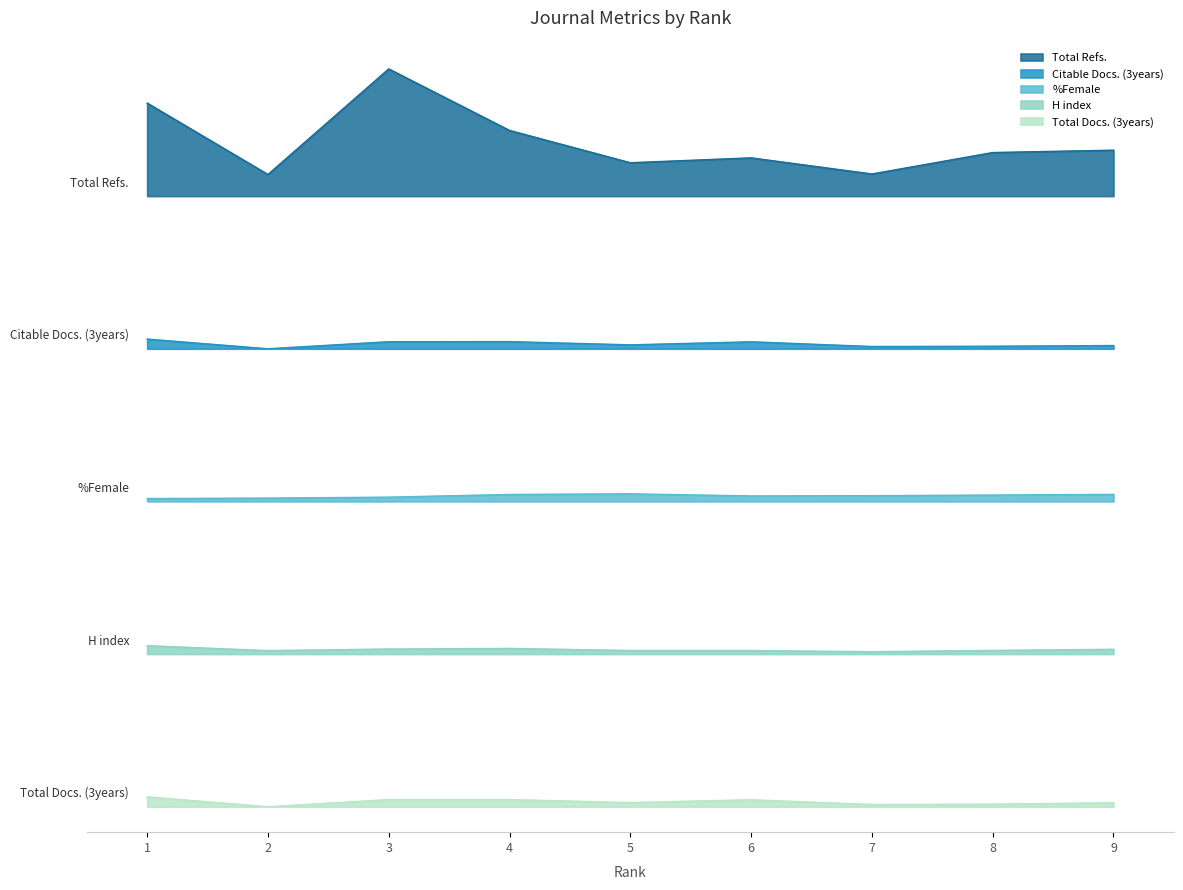

Which series changed the most between 3 and 7?

Total Refs.